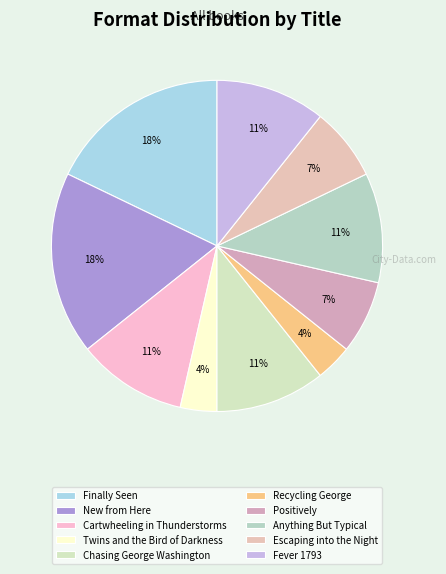

Count the number of slices in the pie.

10